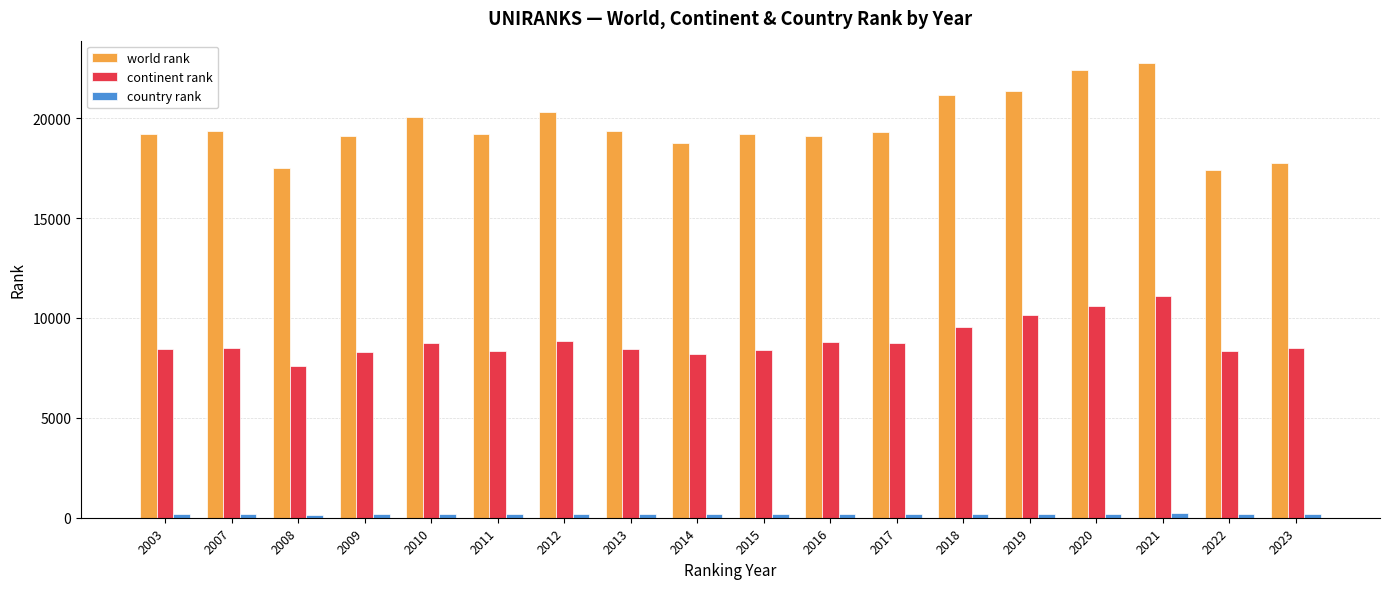

Is it true that continent rank equals 8180 at 2014?

True